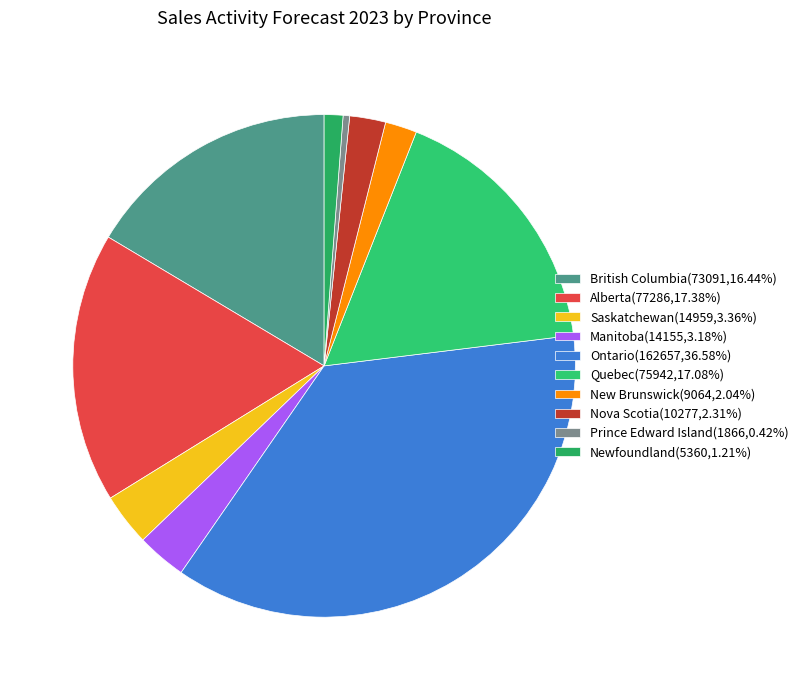

How many slices are in this pie chart?

10